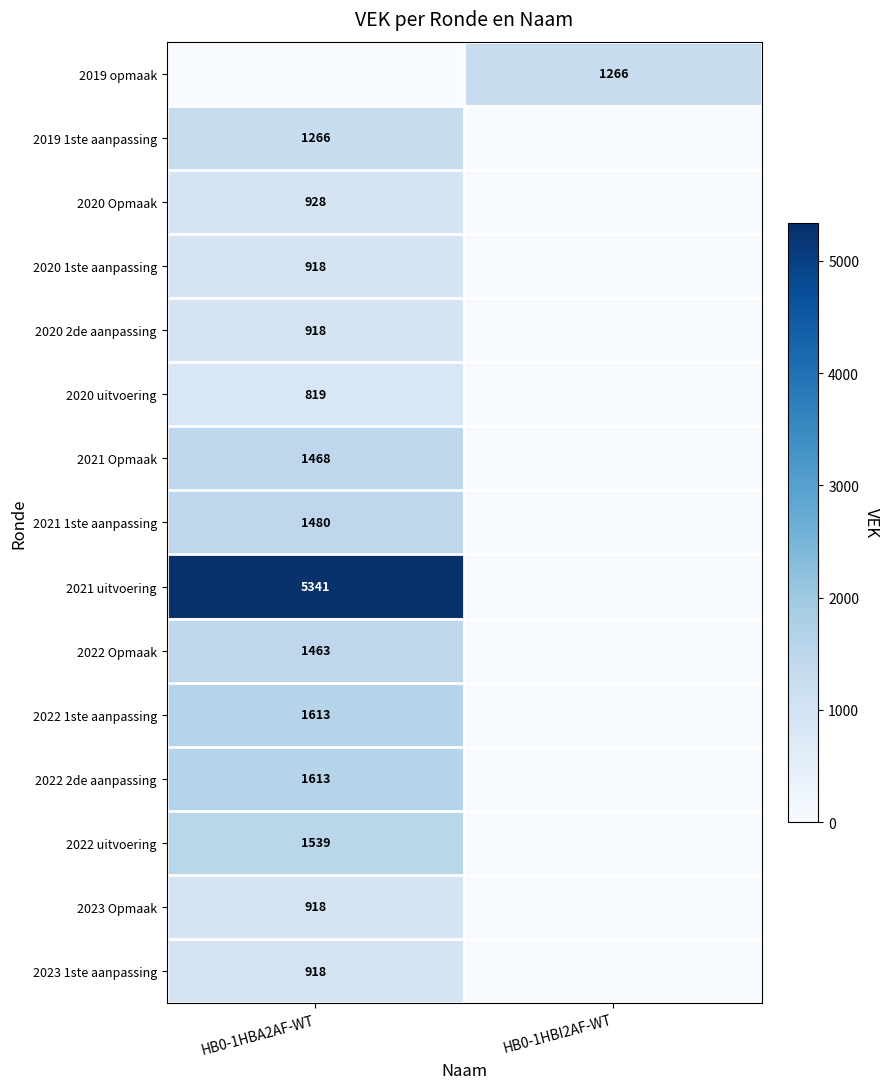

The value of 2022 2de aanpassing at HB0-1HBA2AF-WT is 1613. True or false?

True